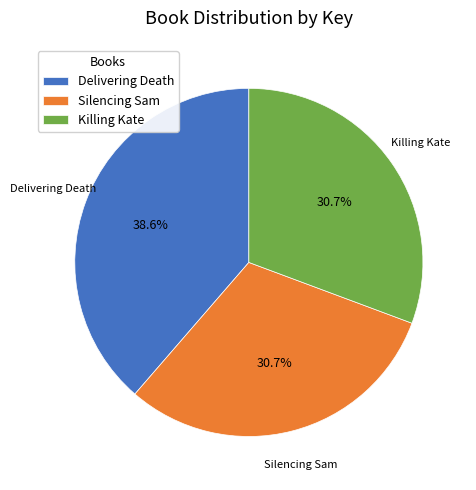

The Killing Kate slice represents 24% of the pie. True or false?

False